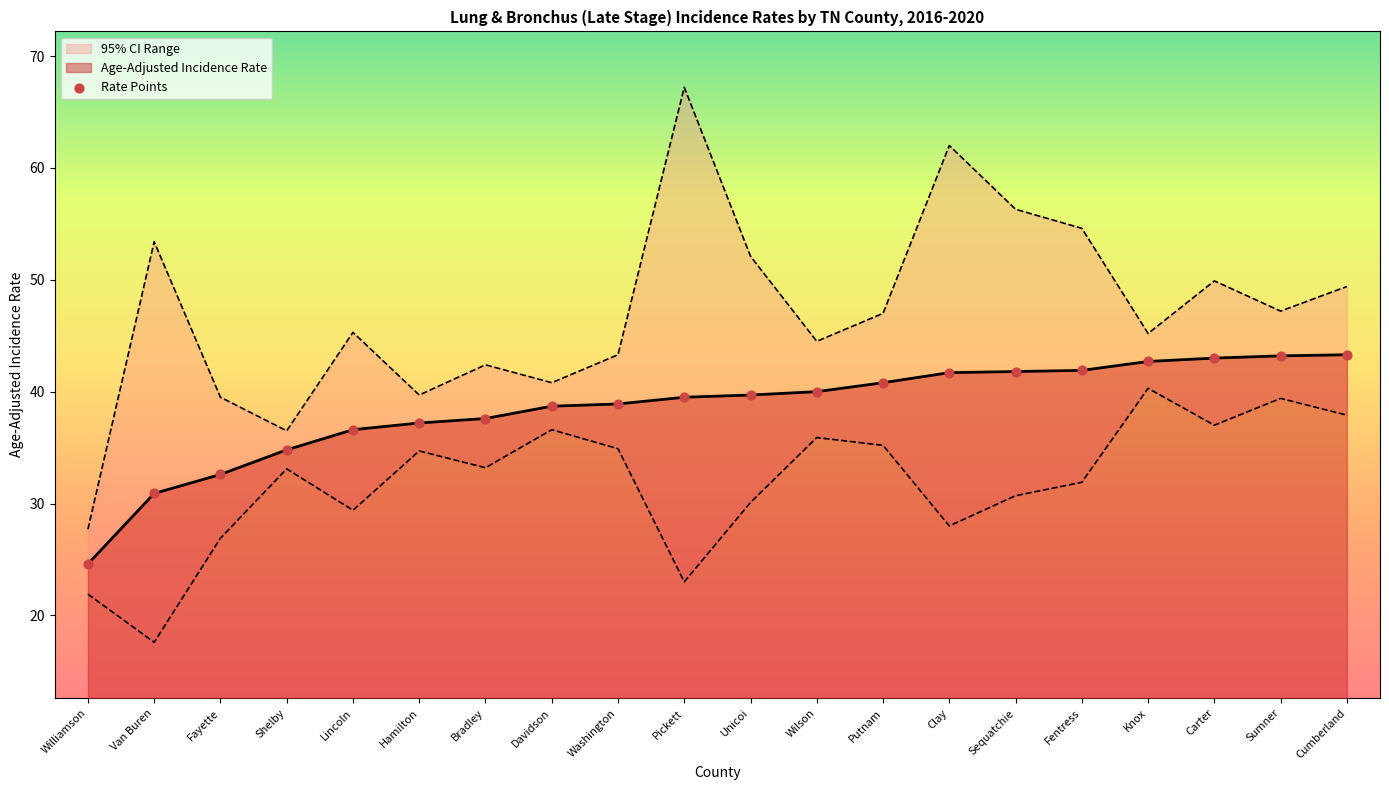

Which series has the largest total across all categories?

Upper 95% CI